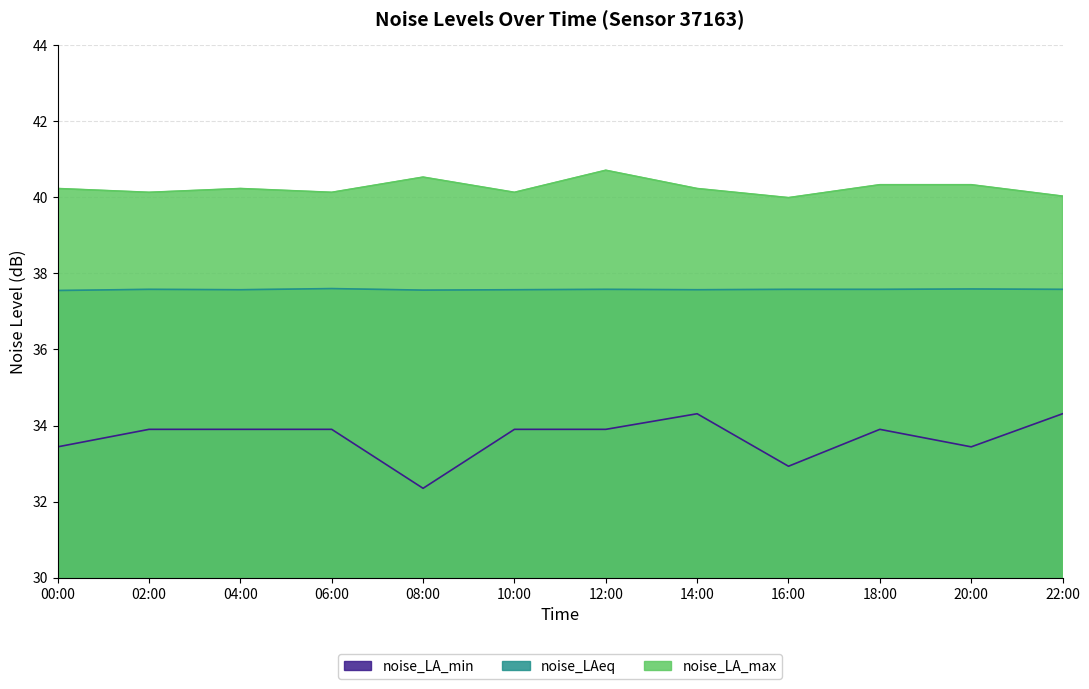

Which series changed the most between 06:00 and 08:00?

noise_LA_min